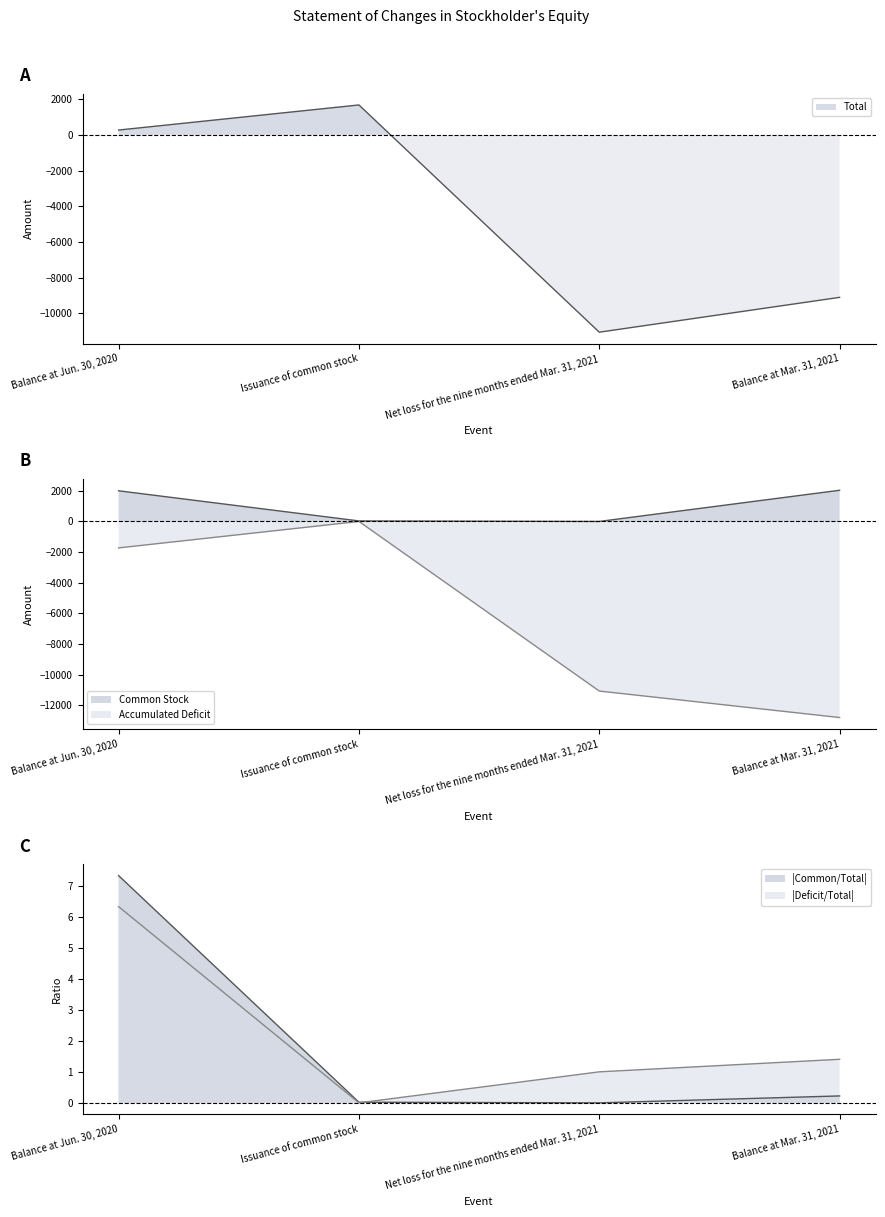

Which series changed the most between Balance at Jun. 30, 2020 and Net loss for the nine months ended Mar. 31, 2021?

Total